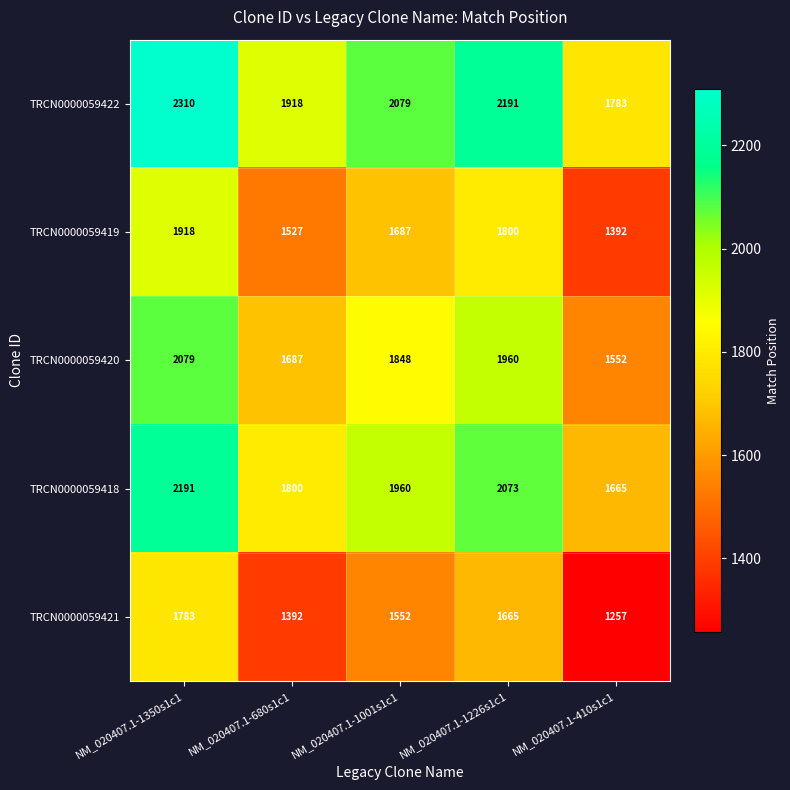

Reading left to right, what are all the values shown in this chart?

TRCN0000059422: 2310	1918	2079	2191	1783
TRCN0000059419: 1918	1527	1687	1800	1392
TRCN0000059420: 2079	1687	1848	1960	1552
TRCN0000059418: 2191	1800	1960	2073	1665
TRCN0000059421: 1783	1392	1552	1665	1257